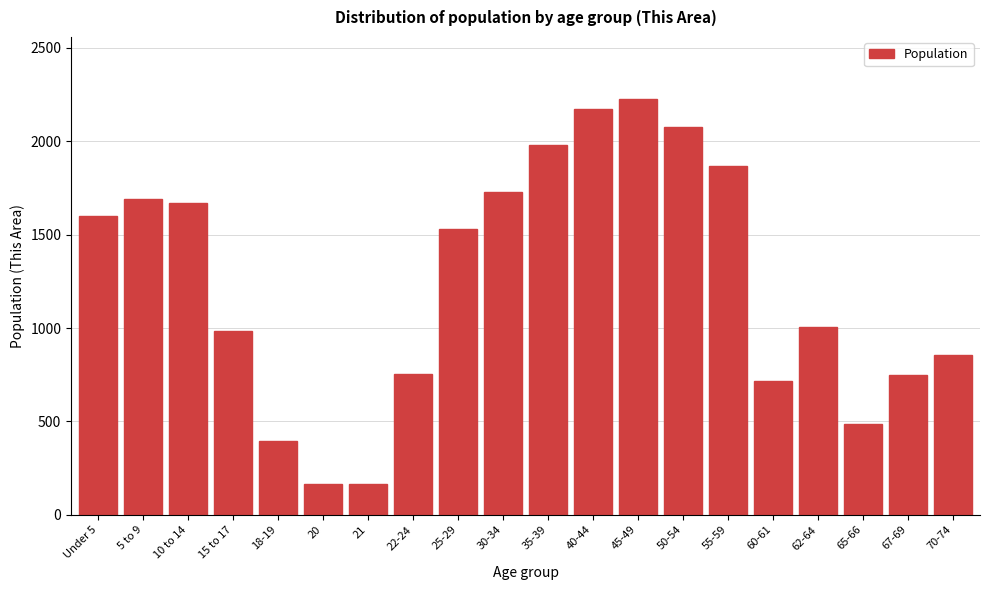

Between 25-29 and 10 to 14, which is larger?

10 to 14